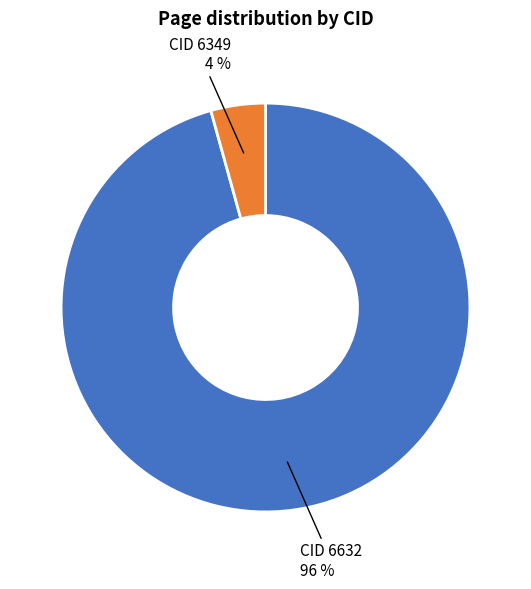

Is there a majority slice in this chart?

Yes